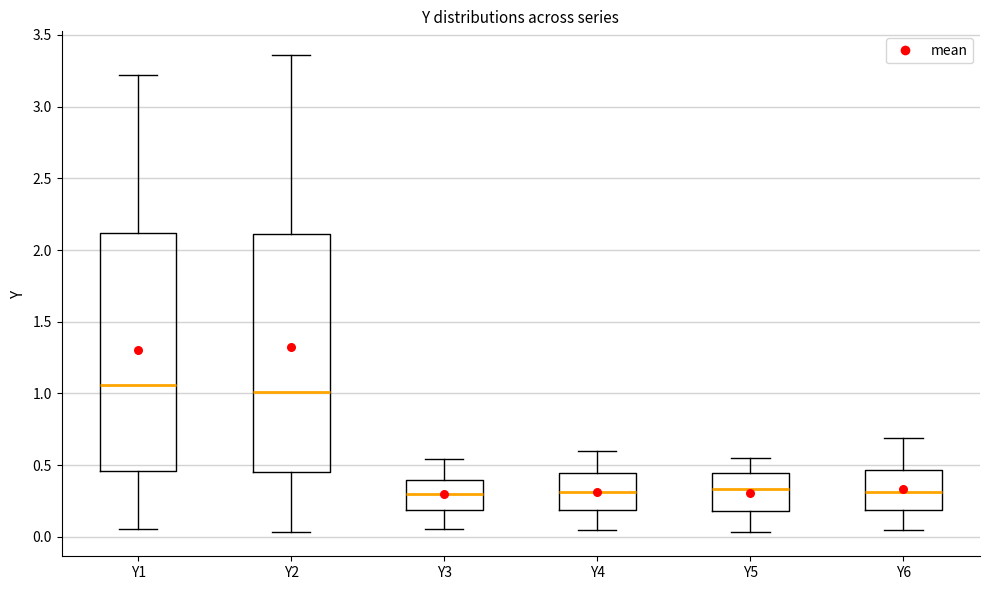

Reading left to right, read every box against the y-axis: the position of its median line, the range the box covers, and the ends of its whiskers. The values are not printed on the chart, so give them approximately, as read against the axis.

Y1: median 1.05, box 0.45 to 2.10, whiskers 0.05 to 3.20
Y2: median 1.00, box 0.45 to 2.10, whiskers 0.05 to 3.35
Y3: median 0.30, box 0.20 to 0.40, whiskers 0.05 to 0.55
Y4: median 0.30, box 0.20 to 0.45, whiskers 0.05 to 0.60
Y5: median 0.35, box 0.20 to 0.45, whiskers 0.05 to 0.55
Y6: median 0.30, box 0.20 to 0.45, whiskers 0.05 to 0.70